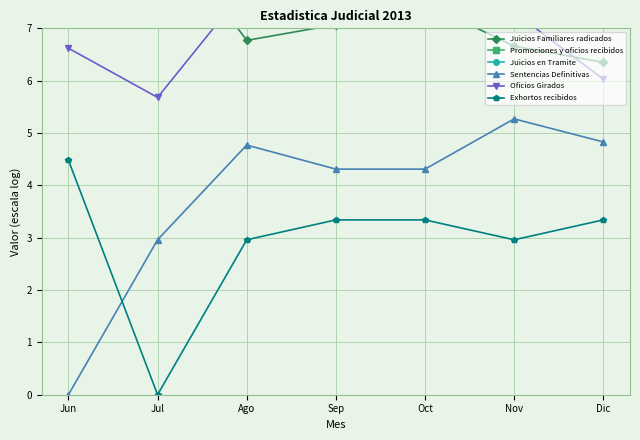

What position from the left is Sep?

4